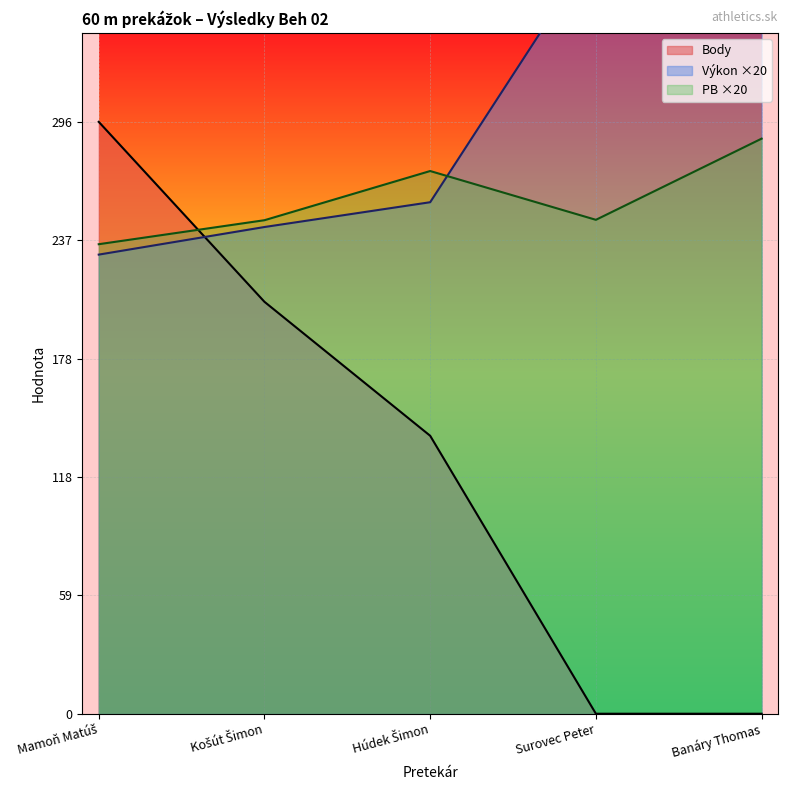

At Košút Šimon, list the series in order from smallest to largest.

Body, Výkon, PB